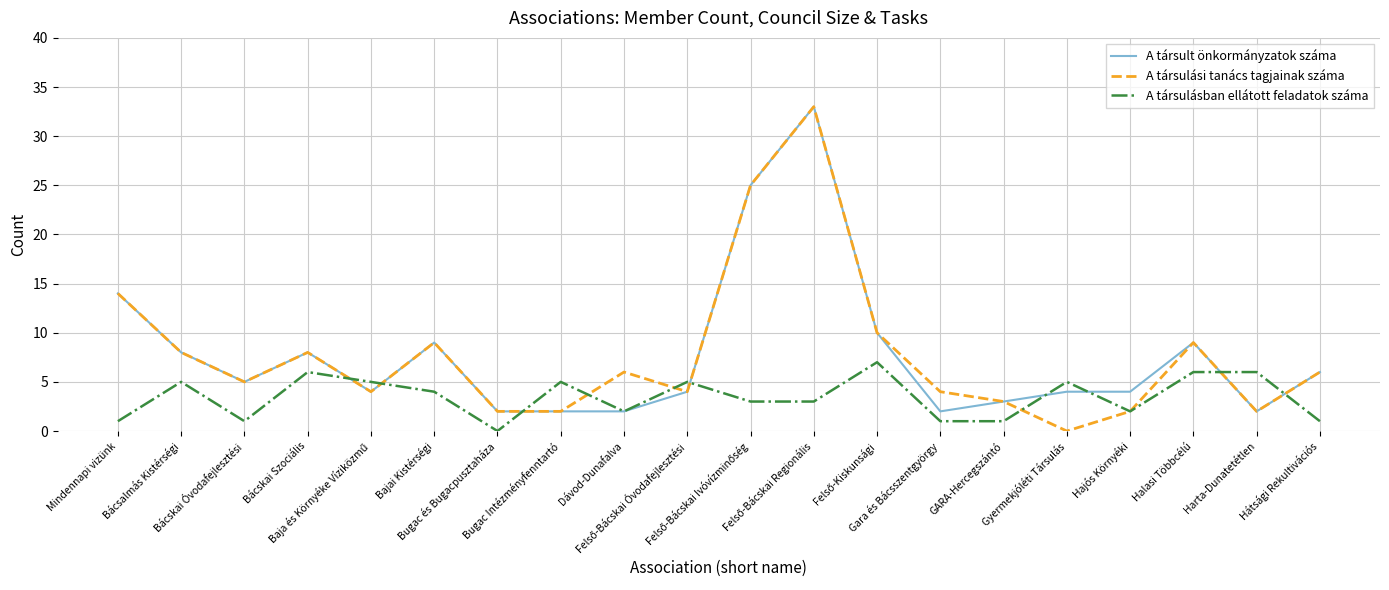

Reading right to left, list all the values displayed in this chart.

A társult önkormányzatok száma: 6	2	9	4	4	3	2	10	33	25	4	2	2	2	9	4	8	5	8	14
A társulási tanács tagjainak száma: 6	2	9	2	0	3	4	10	33	25	4	6	2	2	9	4	8	5	8	14
A társulásban ellátott feladatok száma: 1	6	6	2	5	1	1	7	3	3	5	2	5	0	4	5	6	1	5	1